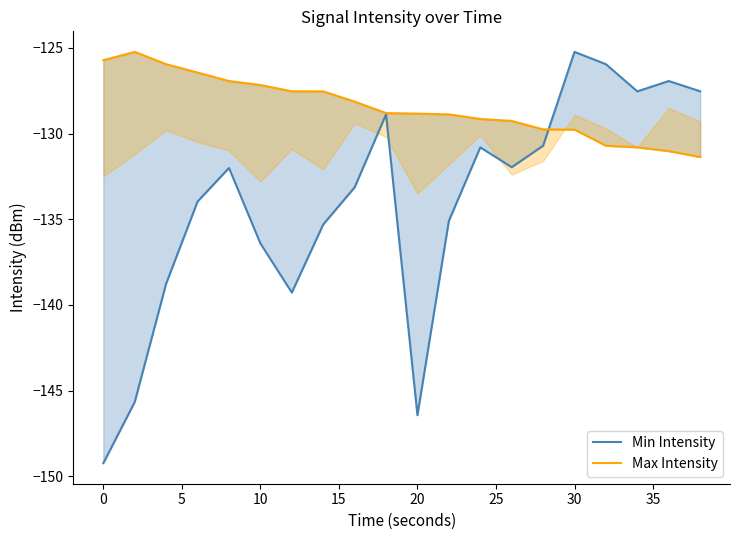

List the series in order of their peak value, highest first.

Min Intensity, Max Intensity